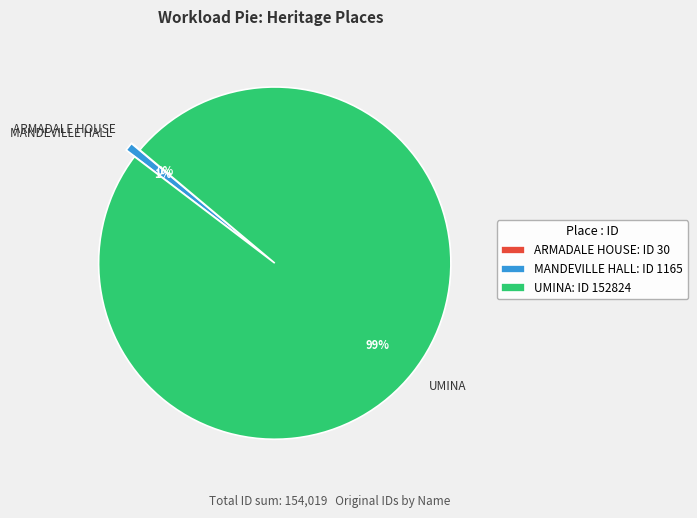

The UMINA slice represents 99% of the pie. True or false?

True